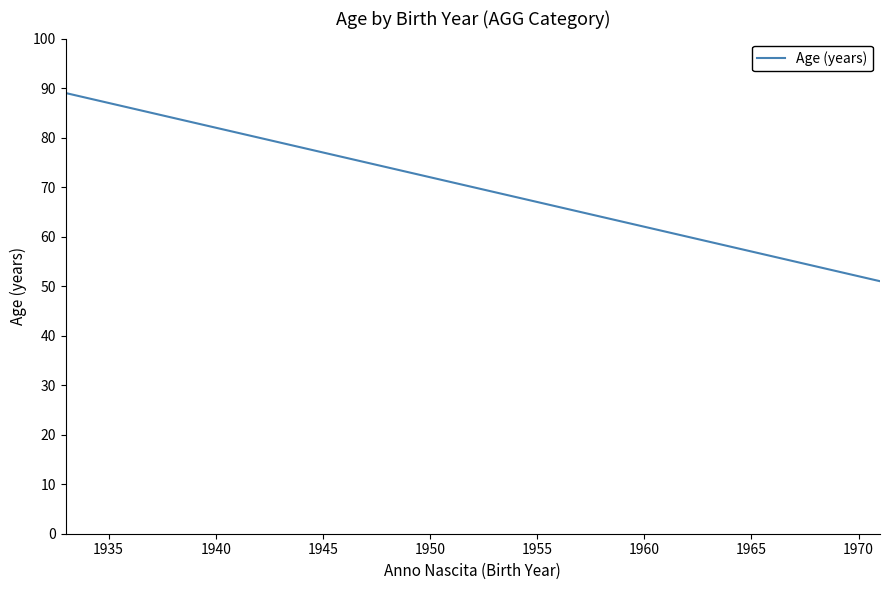

What is the difference between the maximum and minimum values?

38